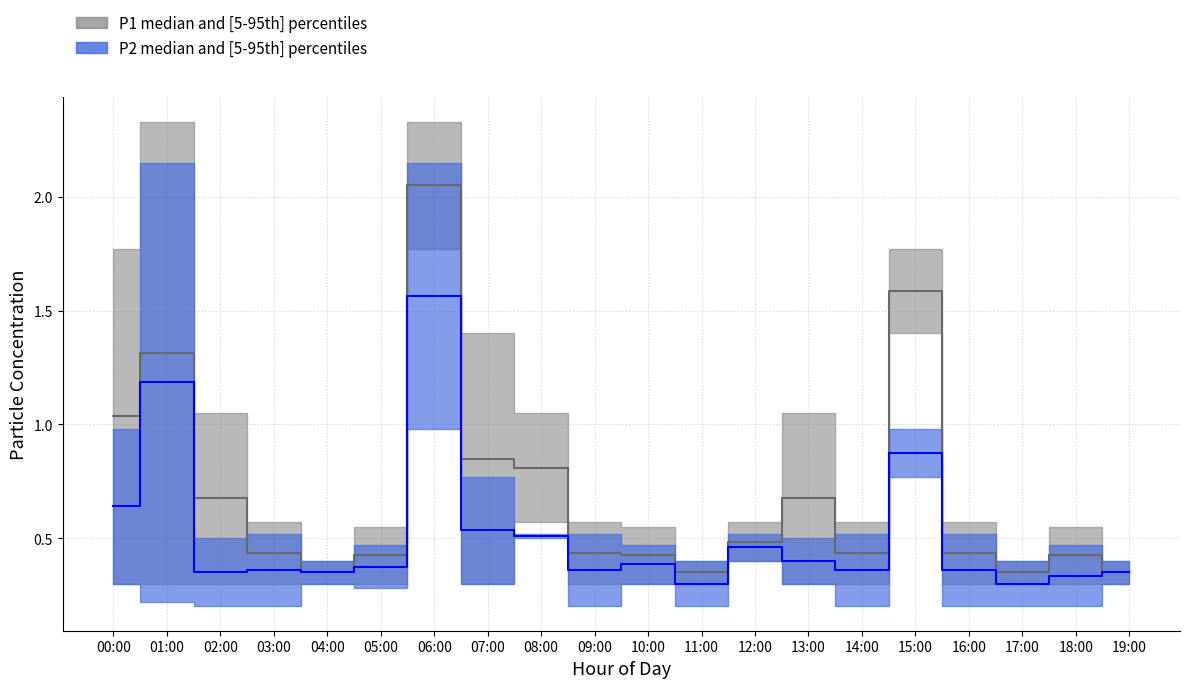

The value of P2 at 06:00 is 0.6. True or false?

False